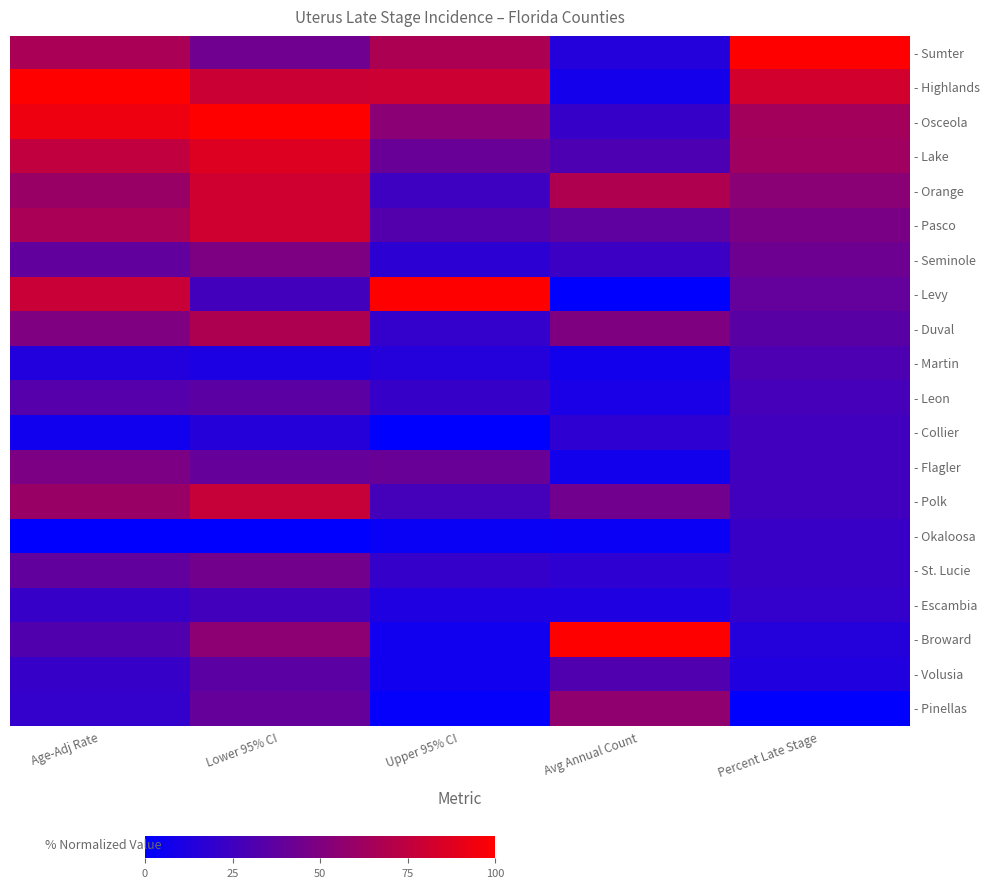

What is the total value across all series at Age-Adj Rate?

923.3